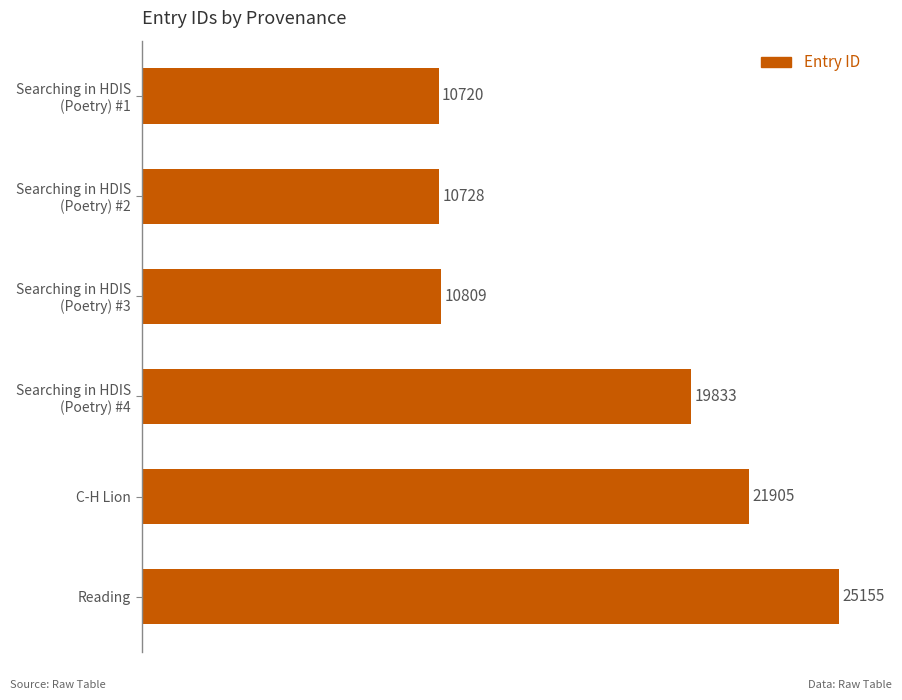

Is it true that the value at C-H Lion is 21905?

True